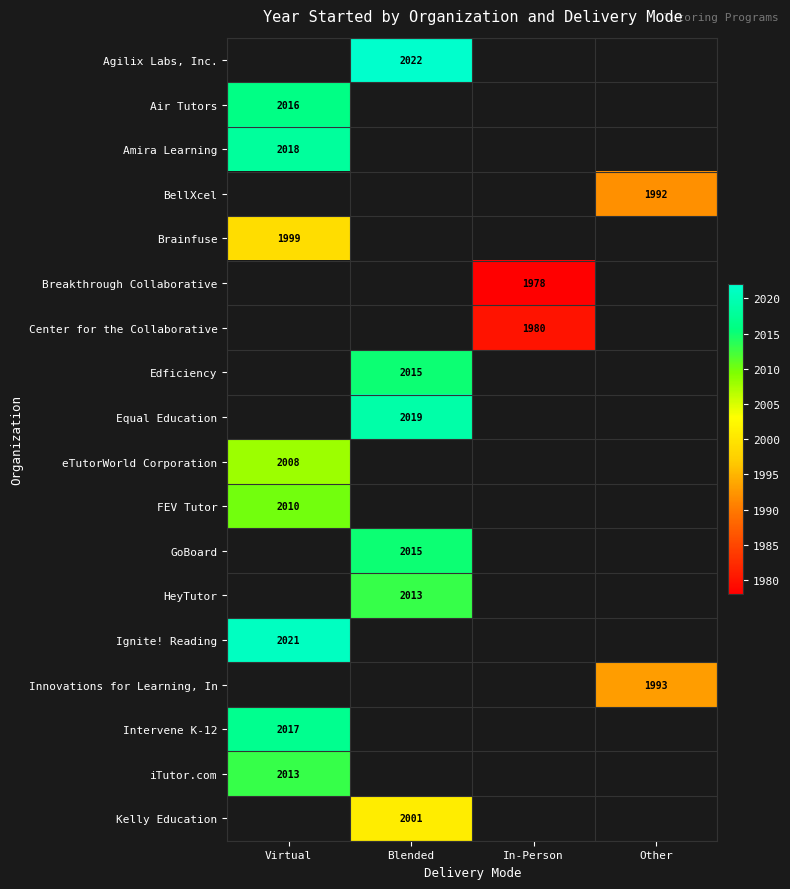

The eTutorWorld Corporation series shows 3517 at Virtual. True or false?

False